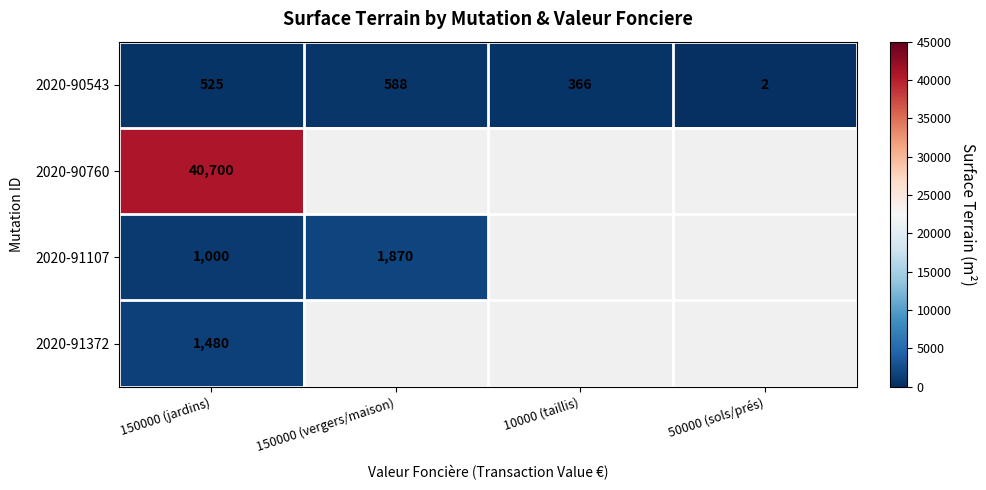

Is it true that 2020-90543 equals 719 at 150000 (jardins)?

False